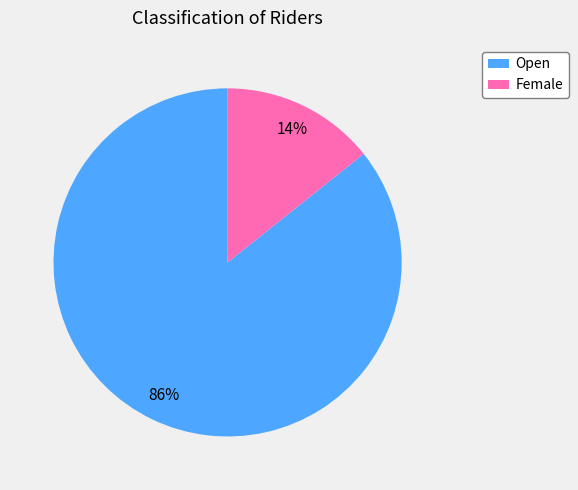

Which category has the smallest portion of the pie?

Female